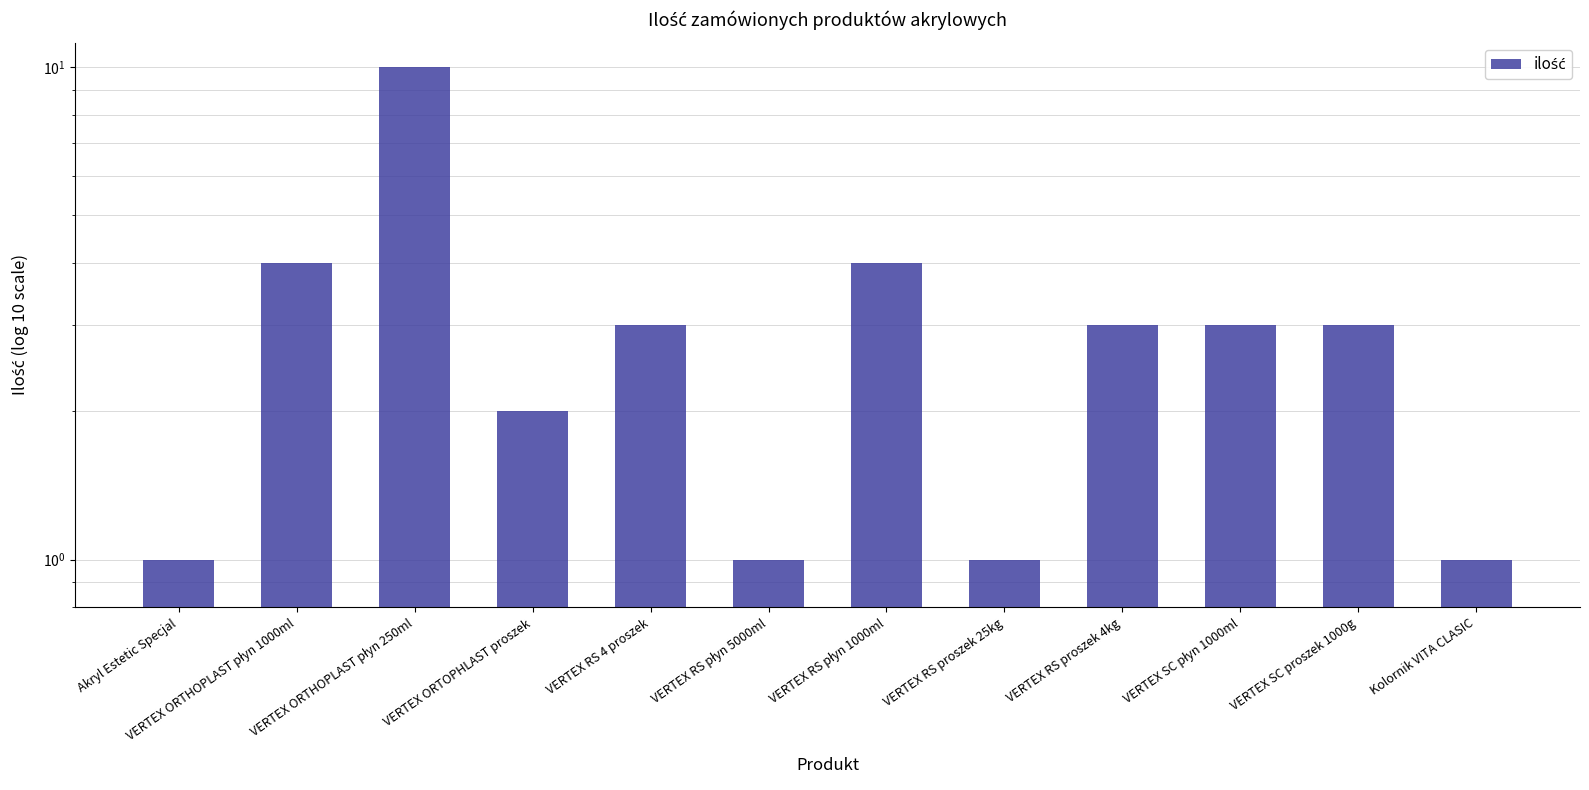

Reading left to right, extract all data points from this chart.

Akryl Estetic Specjal=1	VERTEX ORTHOPLAST płyn 1000ml=4	VERTEX ORTHOPLAST płyn 250ml=10	VERTEX ORTOPHLAST proszek=2	VERTEX RS 4 proszek=3	VERTEX RS płyn 5000ml=1	VERTEX RS płyn 1000ml=4	VERTEX RS proszek 25kg=1	VERTEX RS proszek 4kg=3	VERTEX SC płyn 1000ml=3	VERTEX SC proszek 1000g=3	Kolornik VITA CLASIC=1